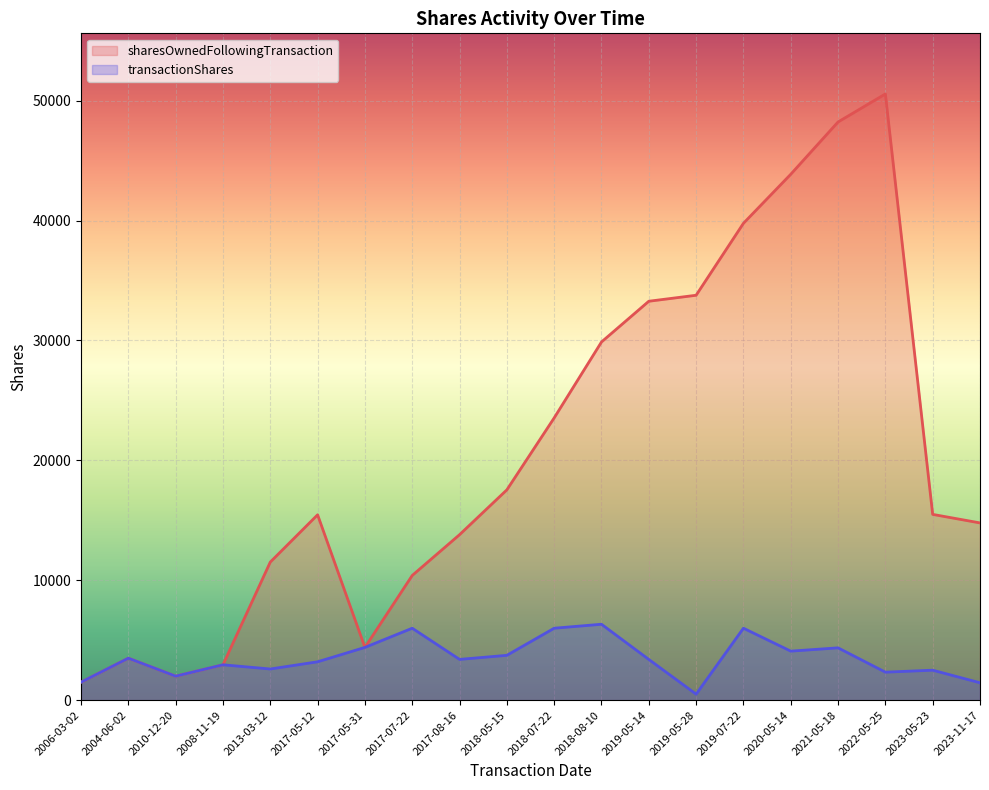

What is the label of the 19th point from the left?

2023-05-23